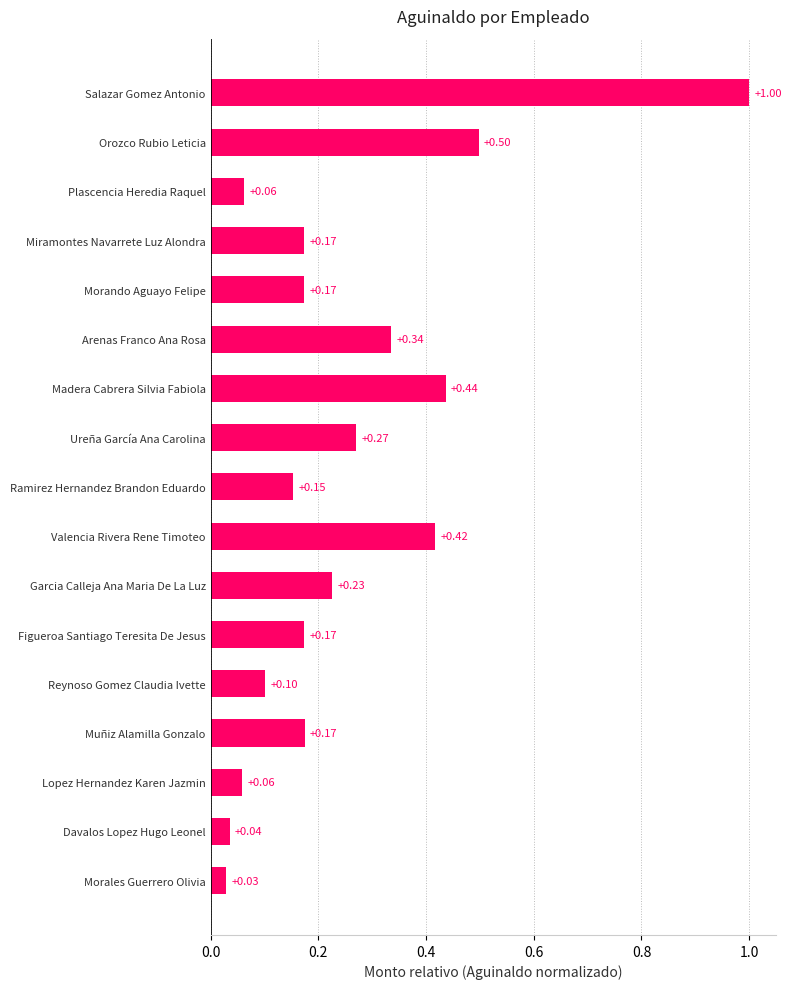

What is the label of the 5th bar from the bottom?

Reynoso Gomez Claudia Ivette